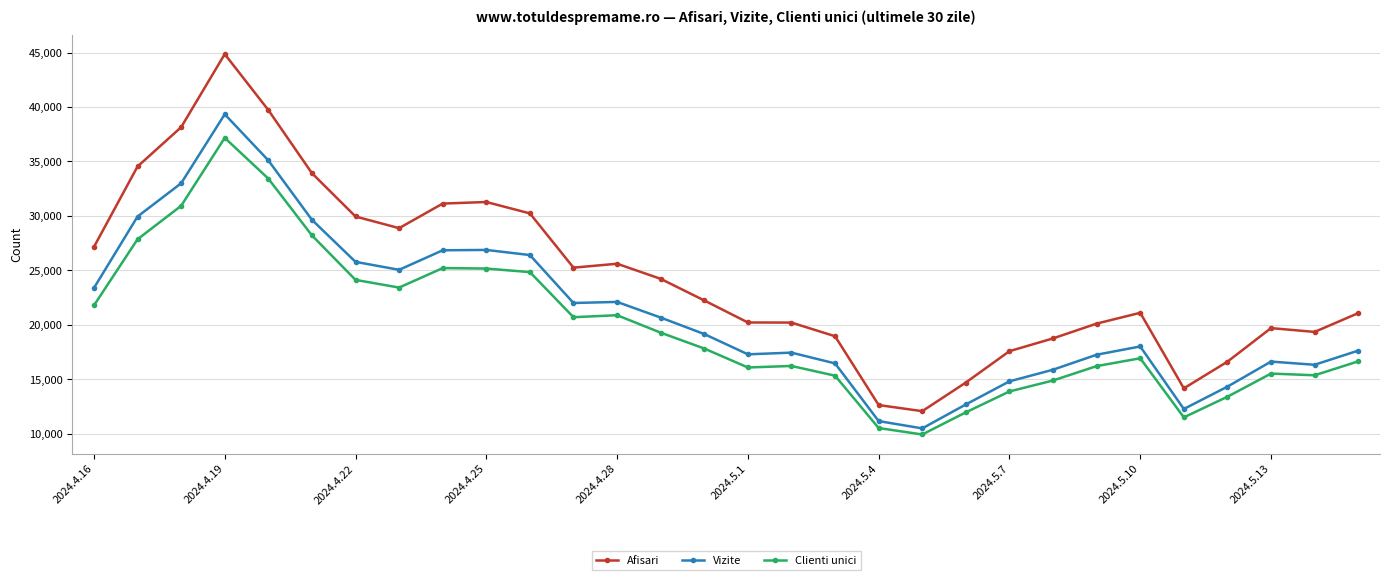

What is the difference between the maximum and minimum values in the Vizite series?

28857